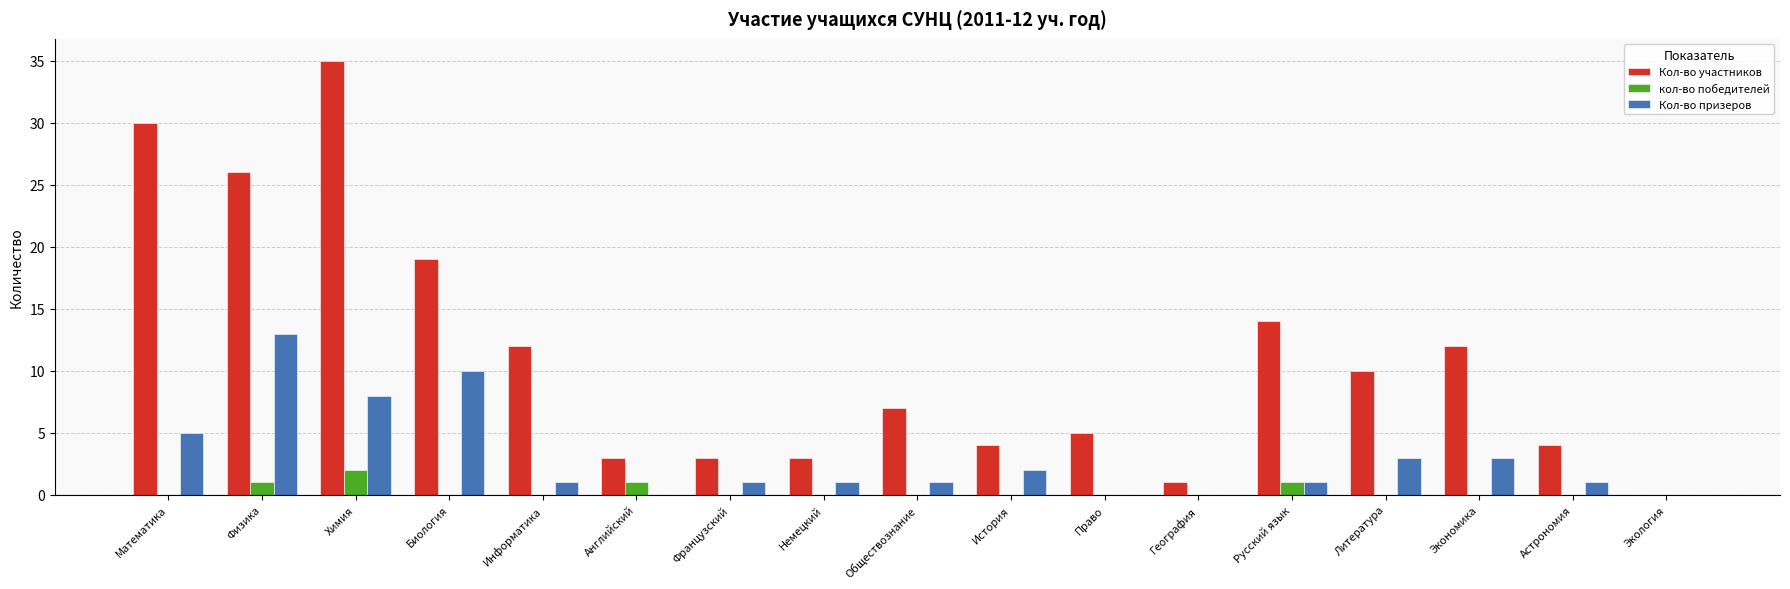

What is the maximum value shown in the chart?

35